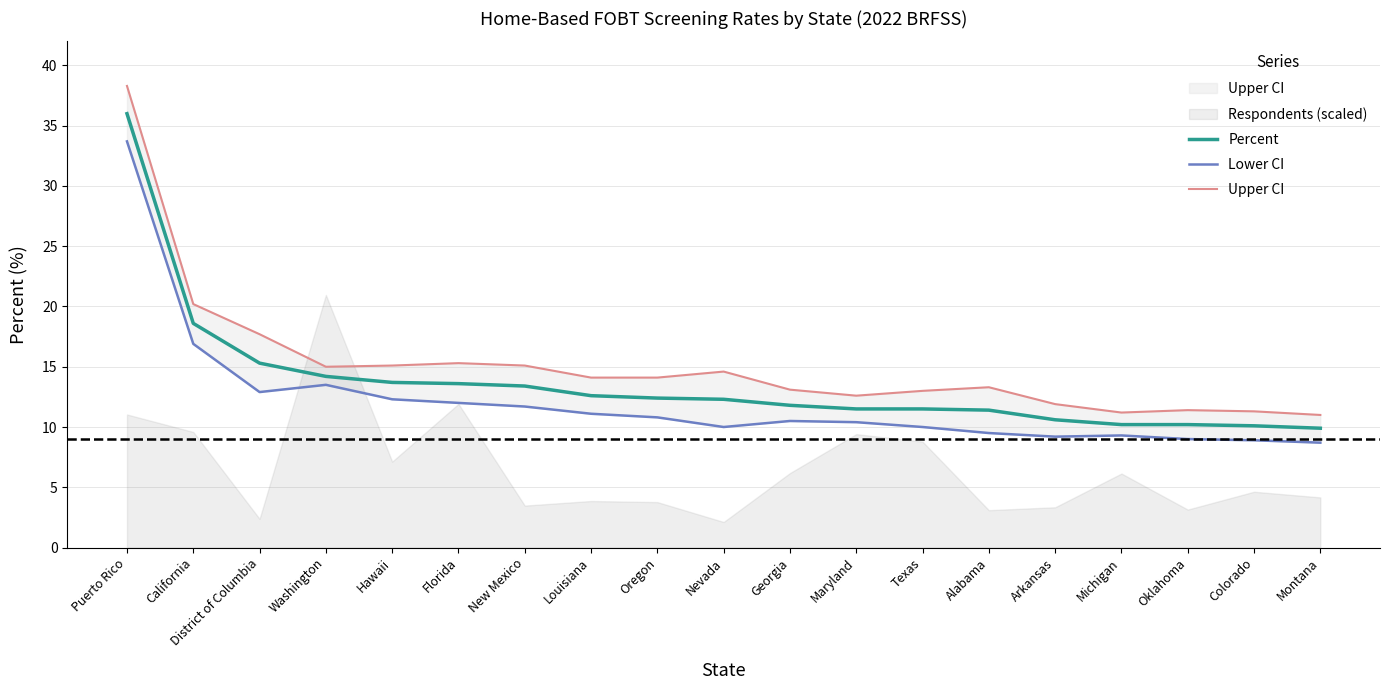

Reading left to right, transcribe all the data shown in this chart.

Percent: 36.0	18.6	15.3	14.2	13.7	13.6	13.4	12.6	12.4	12.3	11.8	11.5	11.5	11.4	10.6	10.2	10.2	10.1	9.9
Lower CI: 33.7	16.9	12.9	13.5	12.3	12.0	11.7	11.1	10.8	10.0	10.5	10.4	10.0	9.5	9.2	9.3	9.0	8.9	8.7
Upper CI: 38.3	20.2	17.7	15.0	15.1	15.3	15.1	14.1	14.1	14.6	13.1	12.6	13.0	13.3	11.9	11.2	11.4	11.3	11.0